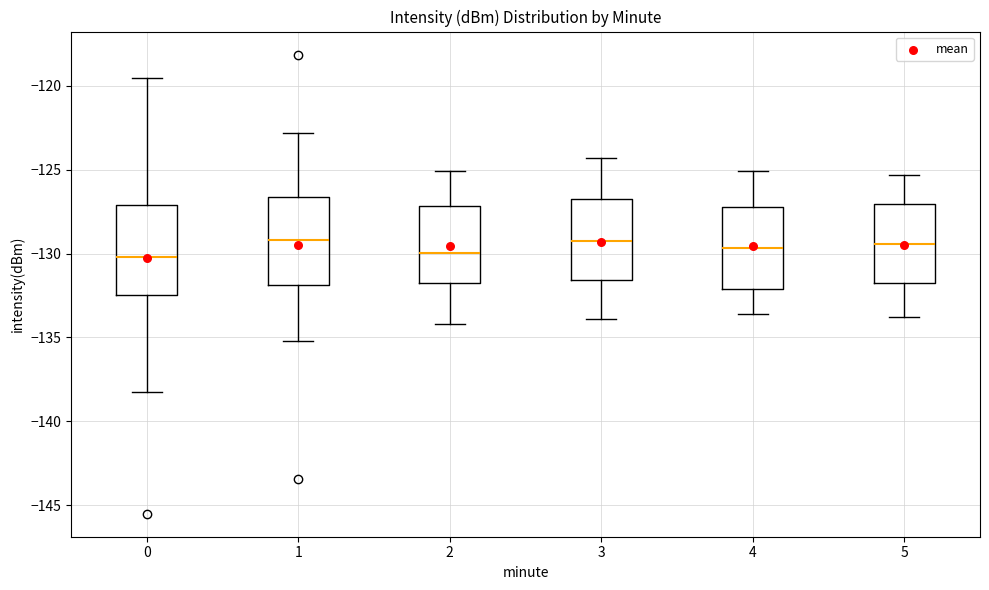

Reading left to right, read every box against the y-axis: the position of its median line, the range the box covers, and the ends of its whiskers. The values are not printed on the chart, so give them approximately, as read against the axis.

0: median -130.0, box -132.5 to -127.0, whiskers -138.5 to -119.5
1: median -129.0, box -132.0 to -126.5, whiskers -135.0 to -123.0
2: median -130.0, box -131.5 to -127.0, whiskers -134.0 to -125.0
3: median -129.0, box -131.5 to -126.5, whiskers -134.0 to -124.5
4: median -129.5, box -132.0 to -127.0, whiskers -133.5 to -125.0
5: median -129.5, box -132.0 to -127.0, whiskers -134.0 to -125.5